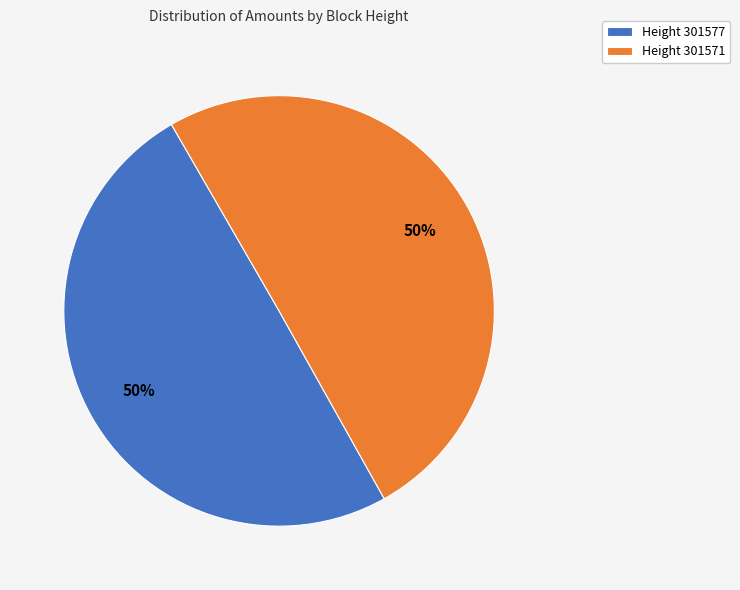

True or false: Height 301571 accounts for 62% of the total.

False